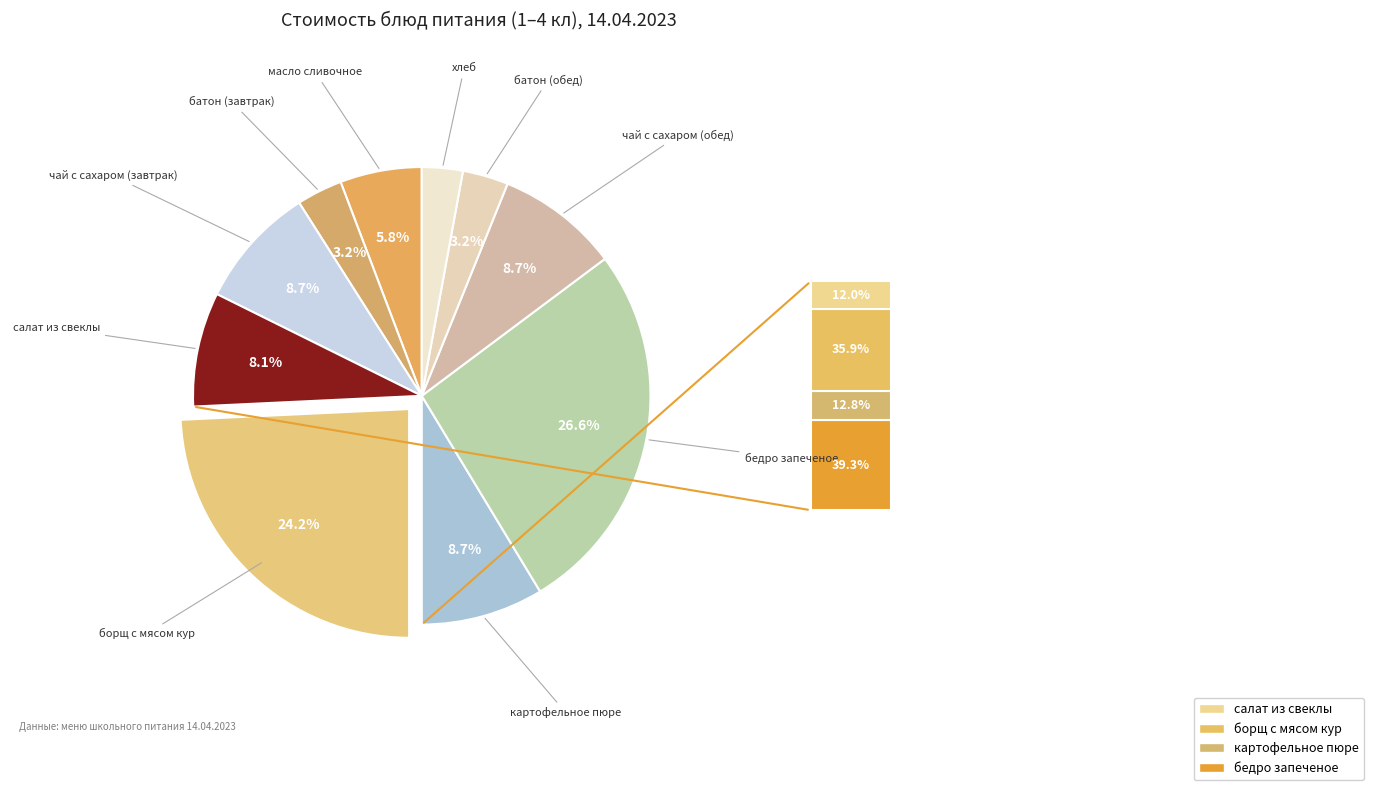

How many segments does this pie chart have?

10